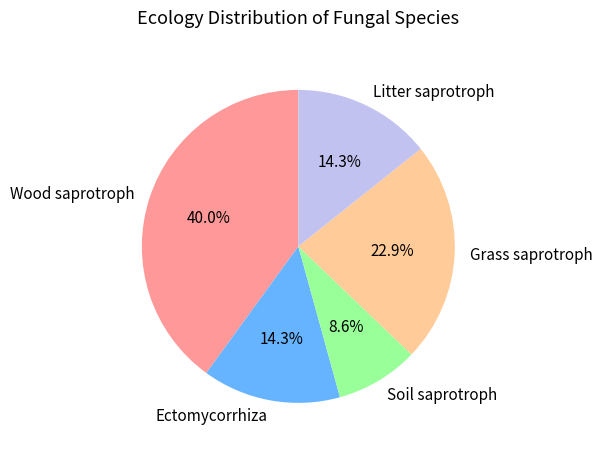

The Wood saprotroph slice represents 51% of the pie. True or false?

False